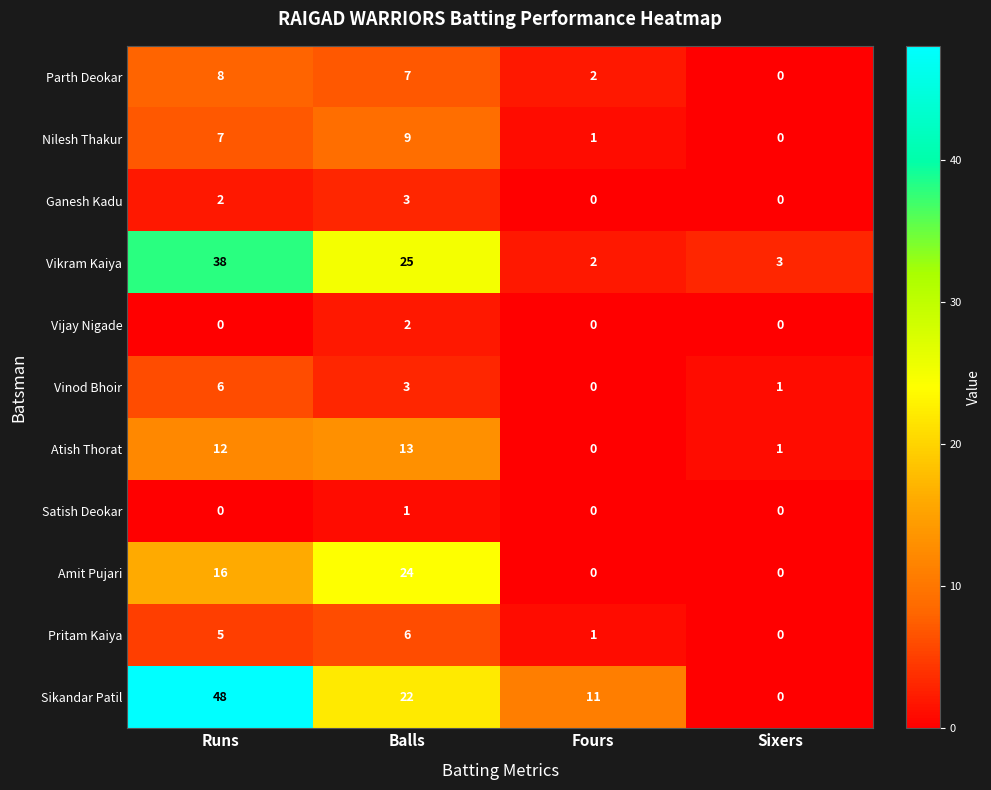

What is the highest value of the Amit Pujari series?

24